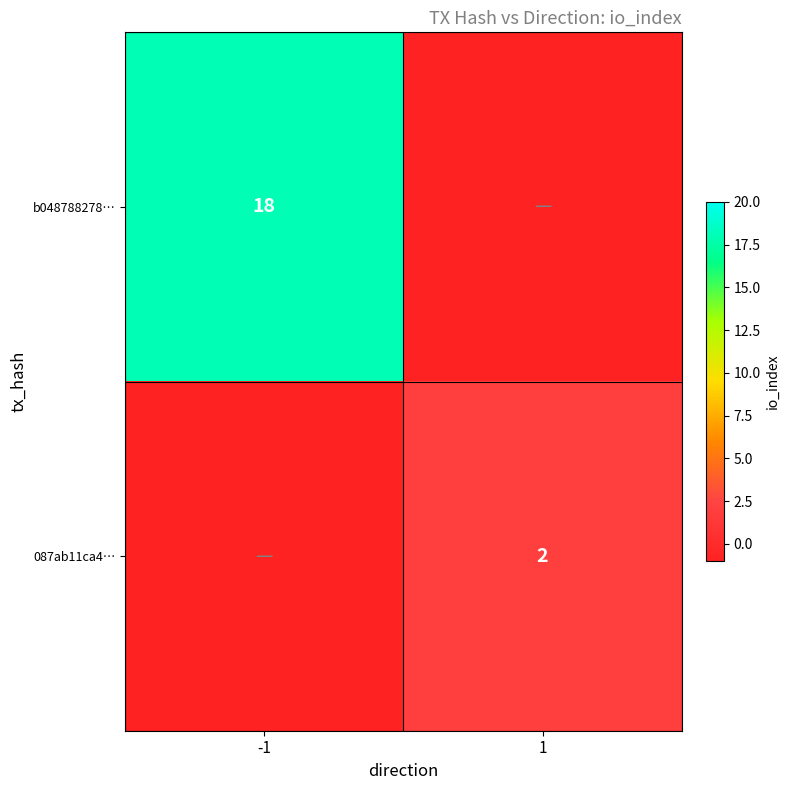

True or false: b048788278… has a value of 4 at -1.

False